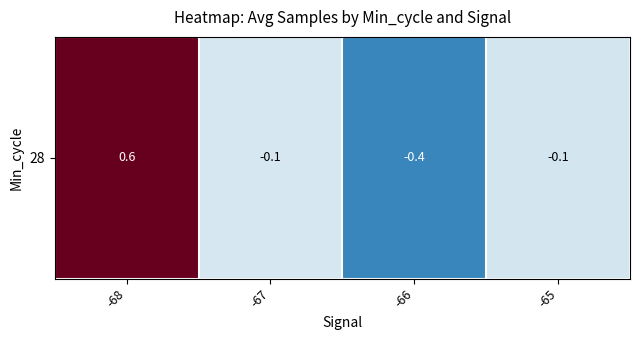

Count the number of values greater than 0.

1